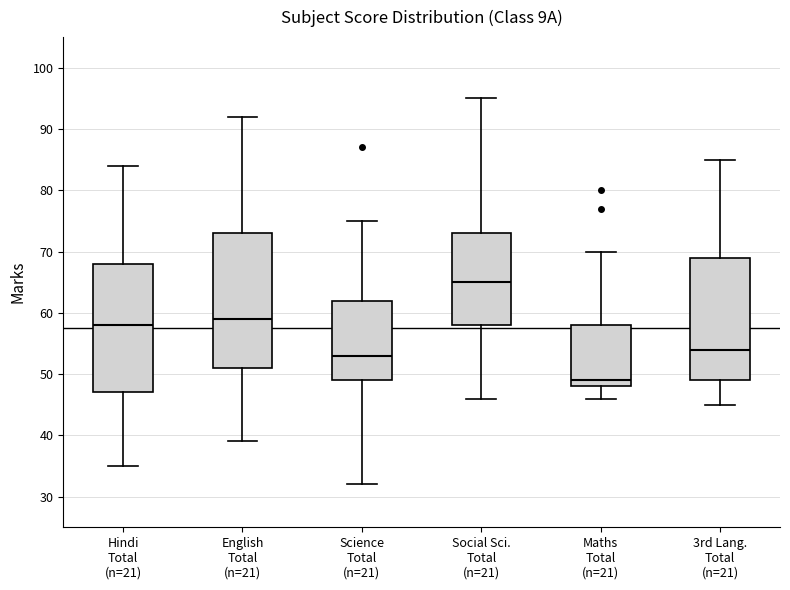

Which box's median line is the highest?

Social Sci. Total (n=21)